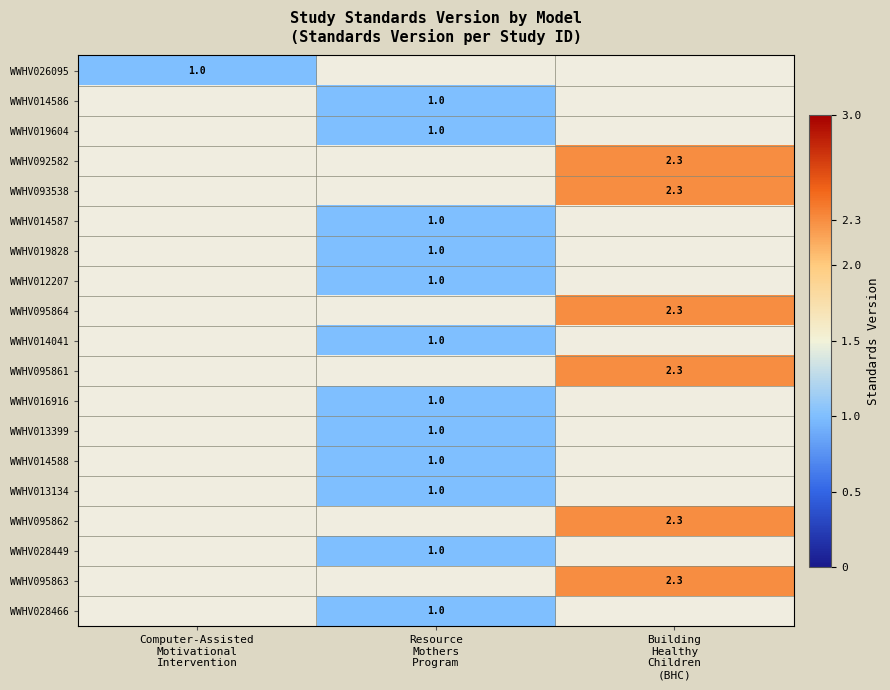

What is the average value of the WWHV014586 series?

0.3